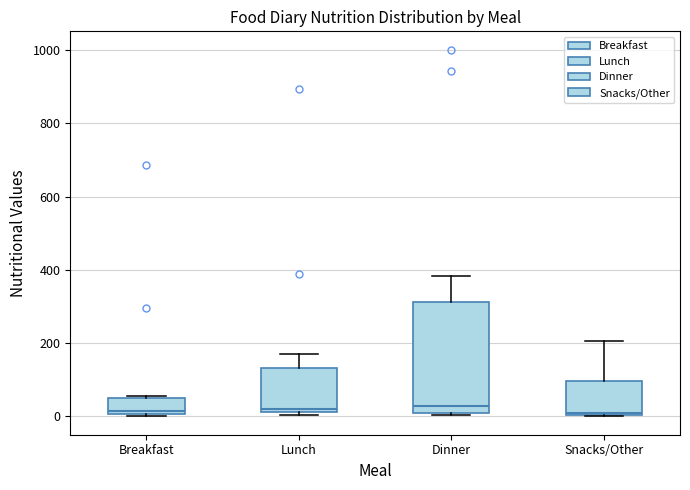

Where is the lower edge of the box for Dinner on the y-axis? The values are not printed on the chart, so give them approximately, as read against the axis.

0